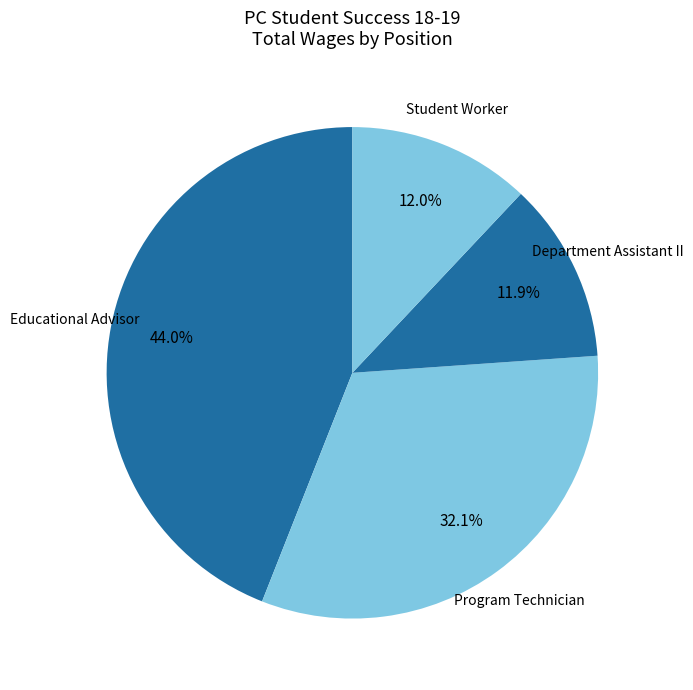

What percentage is the Student Worker slice, to the nearest percent?

12%